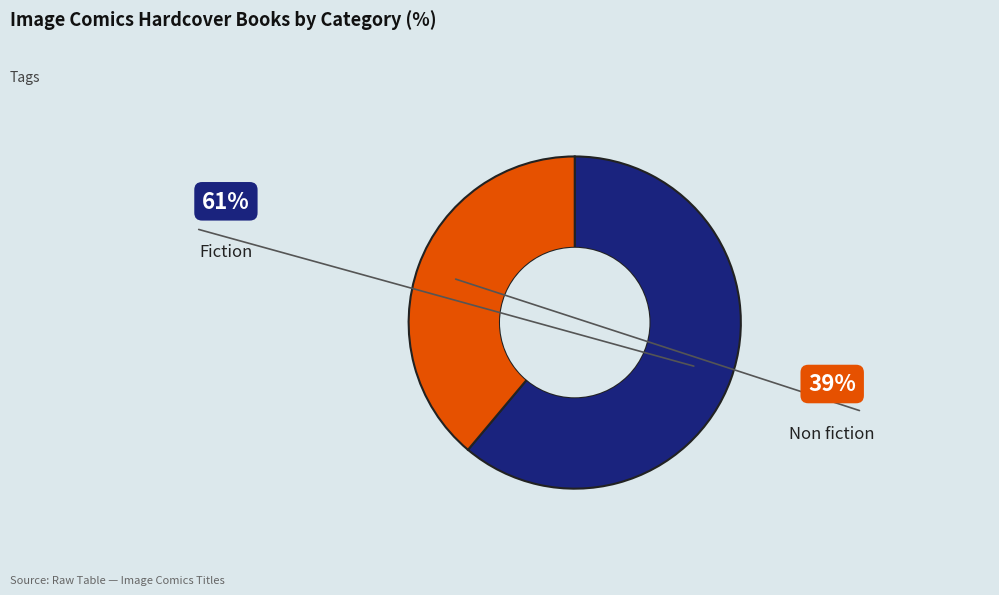

To the nearest percent, what is the average slice percentage?

50%